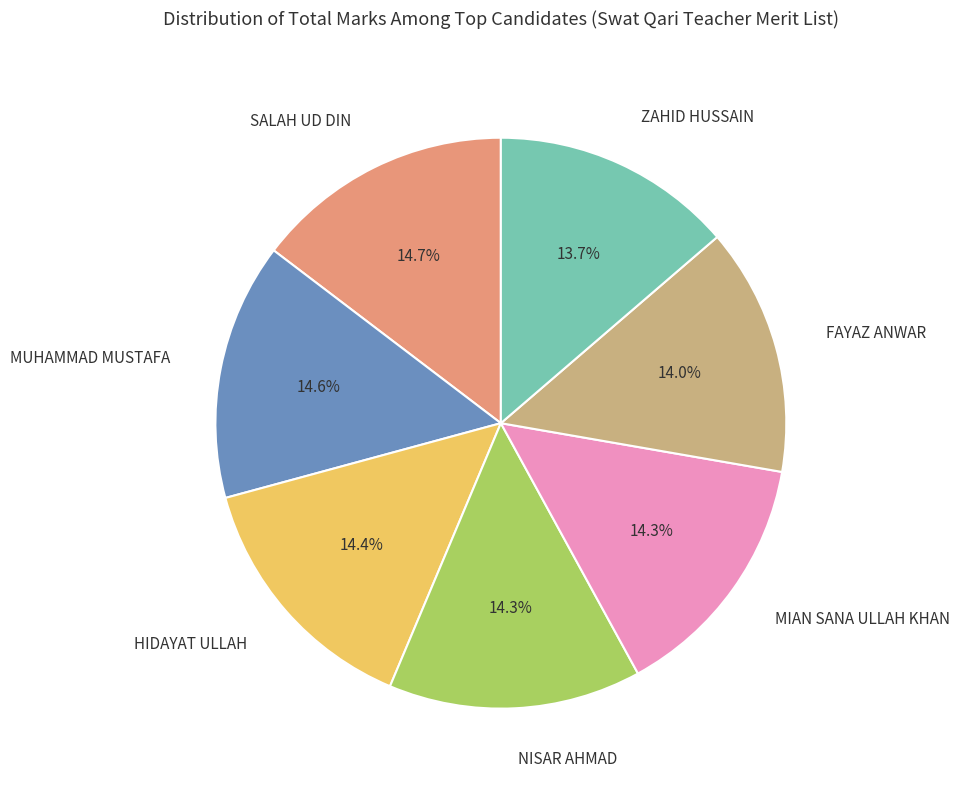

Is there a majority slice in this chart?

No